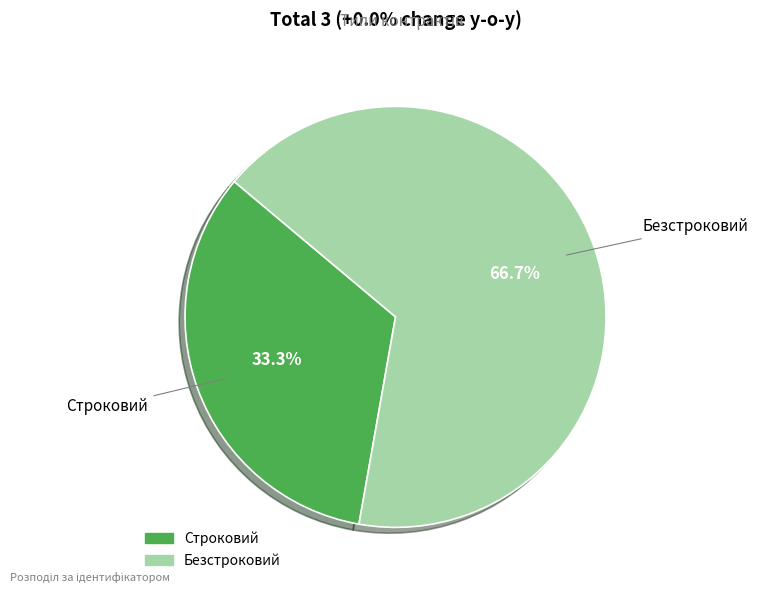

To the nearest percent, what is the average slice percentage?

50%